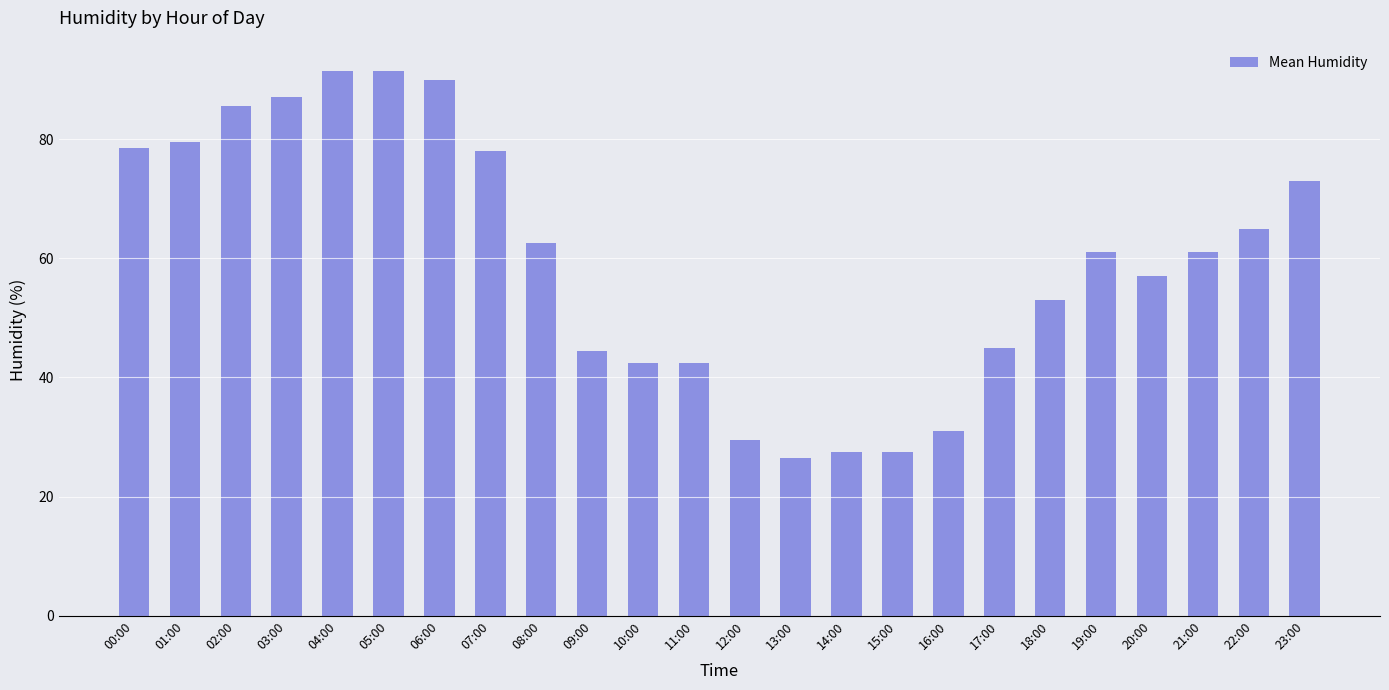

Reading left to right, what are all the values shown in this chart?

00:00=78.5	01:00=79.5	02:00=85.5	03:00=87.0	04:00=91.5	05:00=91.5	06:00=90.0	07:00=78.0	08:00=62.5	09:00=44.5	10:00=42.5	11:00=42.5	12:00=29.5	13:00=26.5	14:00=27.5	15:00=27.5	16:00=31.0	17:00=45.0	18:00=53.0	19:00=61.0	20:00=57.0	21:00=61.0	22:00=65.0	23:00=73.0